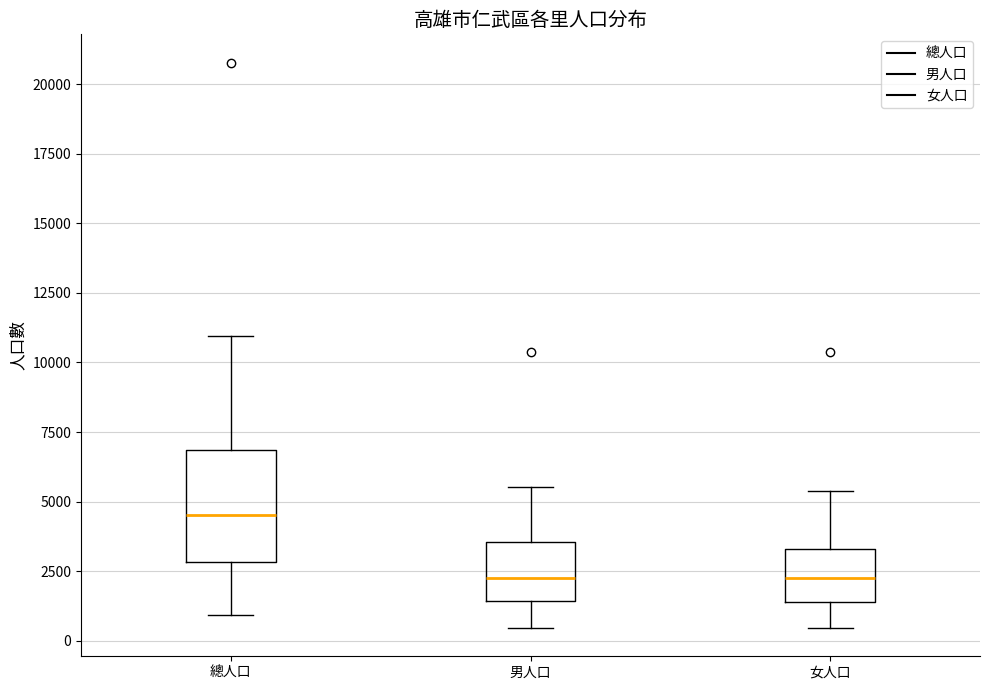

Where is the upper edge of the box for 男人口 on the y-axis? The values are not printed on the chart, so give them approximately, as read against the axis.

3500